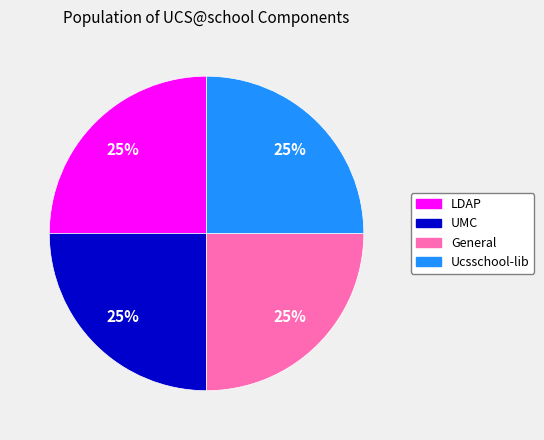

What is the ratio of the value at Ucsschool-lib to the value at UMC?

1.0